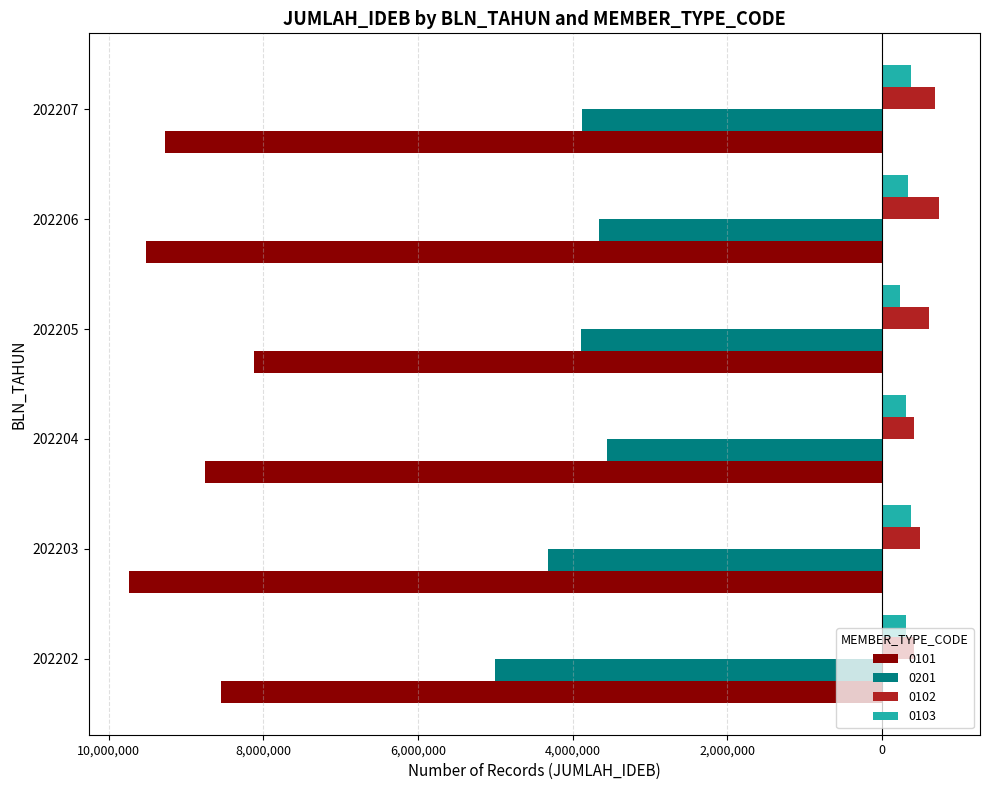

What are all the series names shown in the legend?

0101, 0201, 0102, 0103